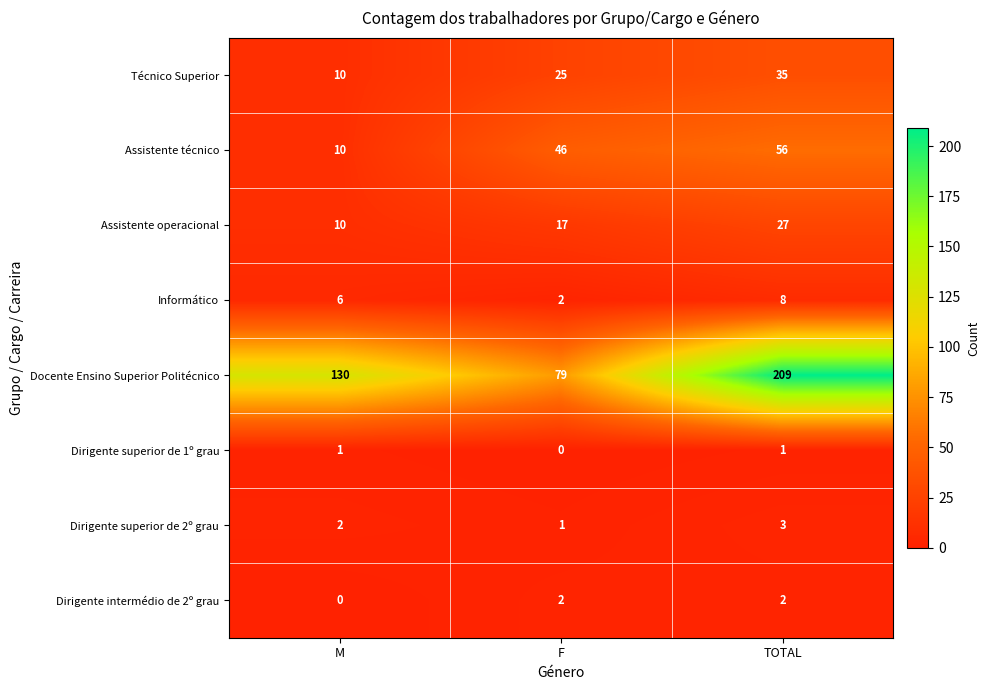

What is the total value across all series at F?

172